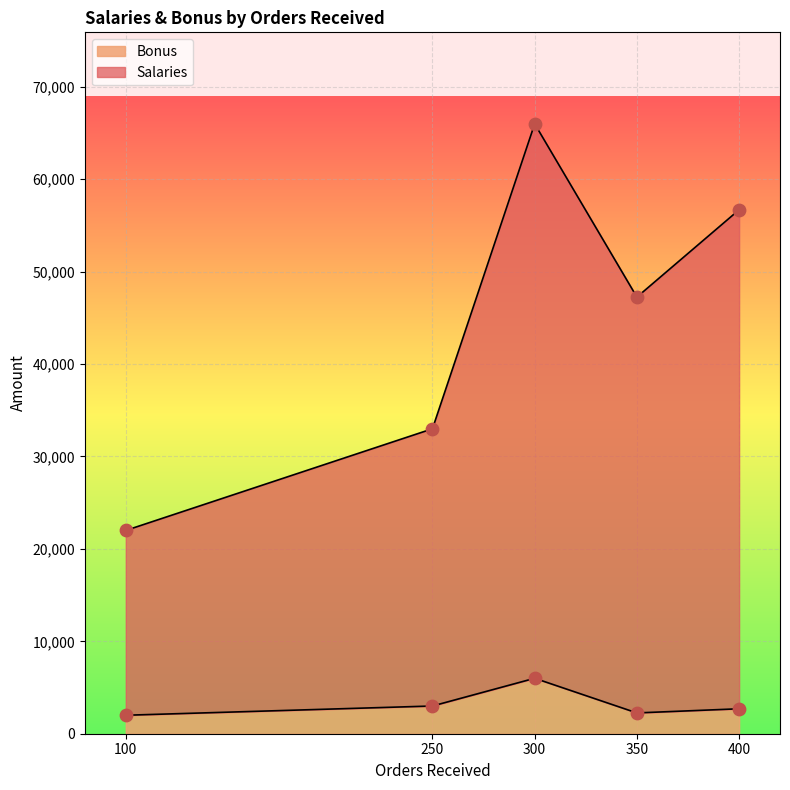

At which category is the sum across all series the highest?

300